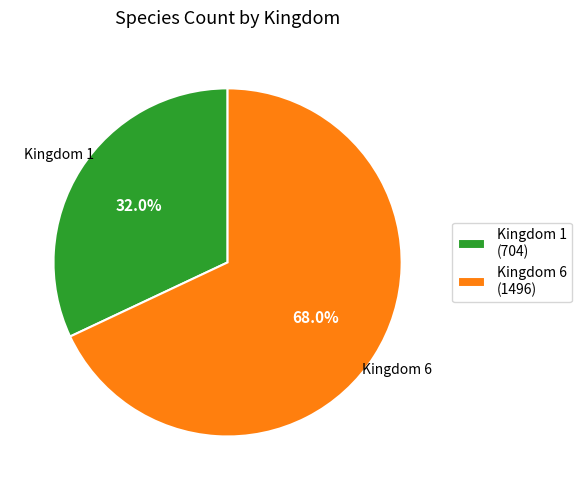

How many segments does this pie chart have?

2